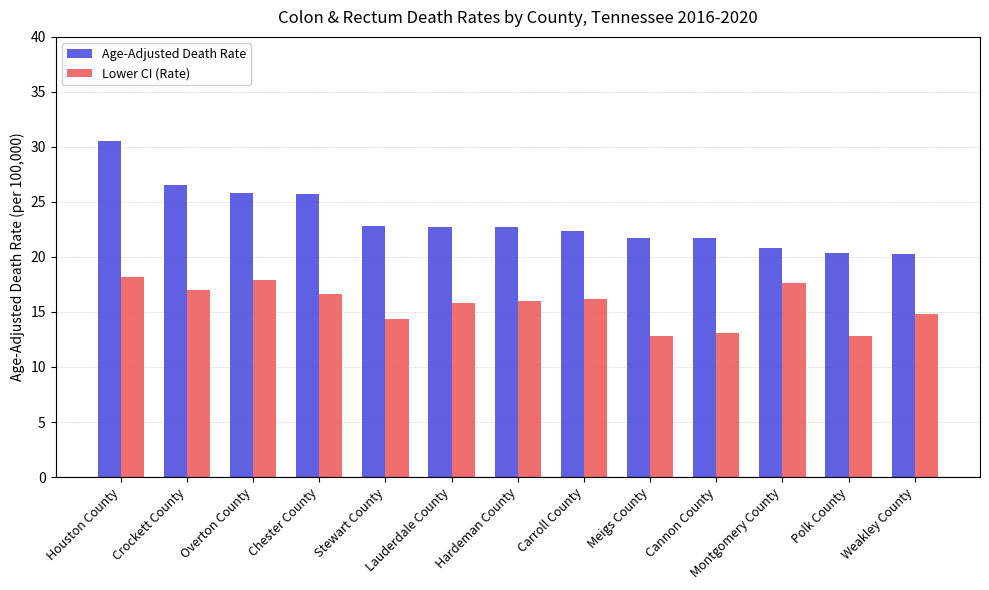

Is it true that Lower CI (Rate) equals 17.9 at Overton County?

True